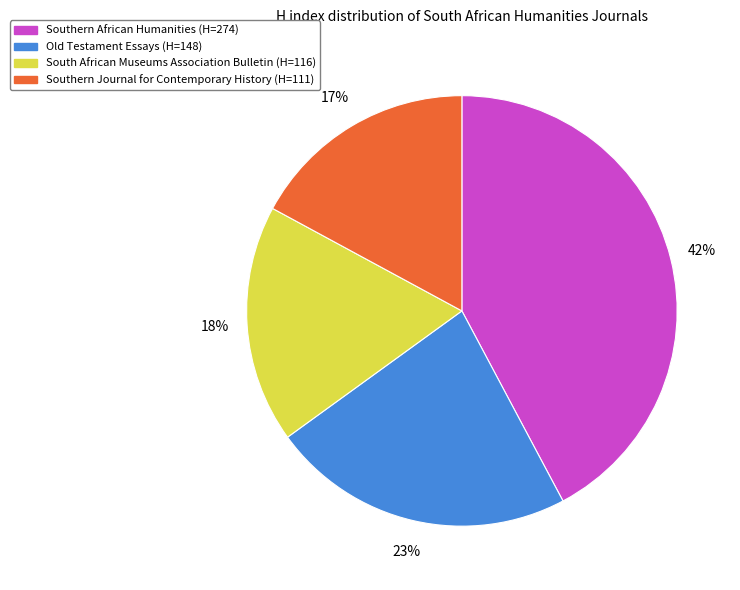

Is the sum of Southern Journal for Contemporary History and Old Testament Essays greater than half?

No